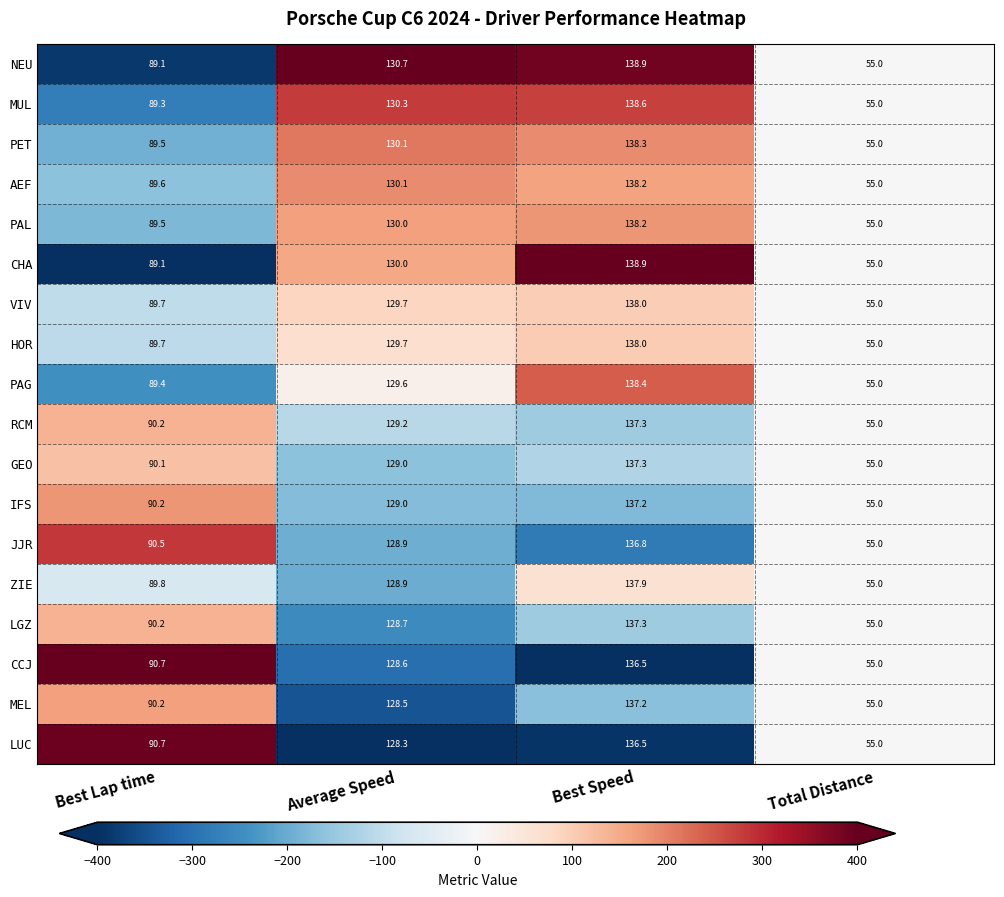

Which label corresponds to the smallest value in the chart?

Total Distance